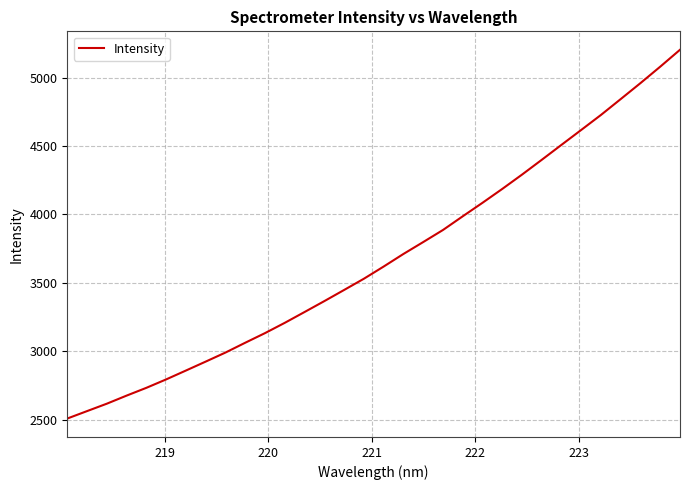

What is the minimum value shown in the chart?

2508.8